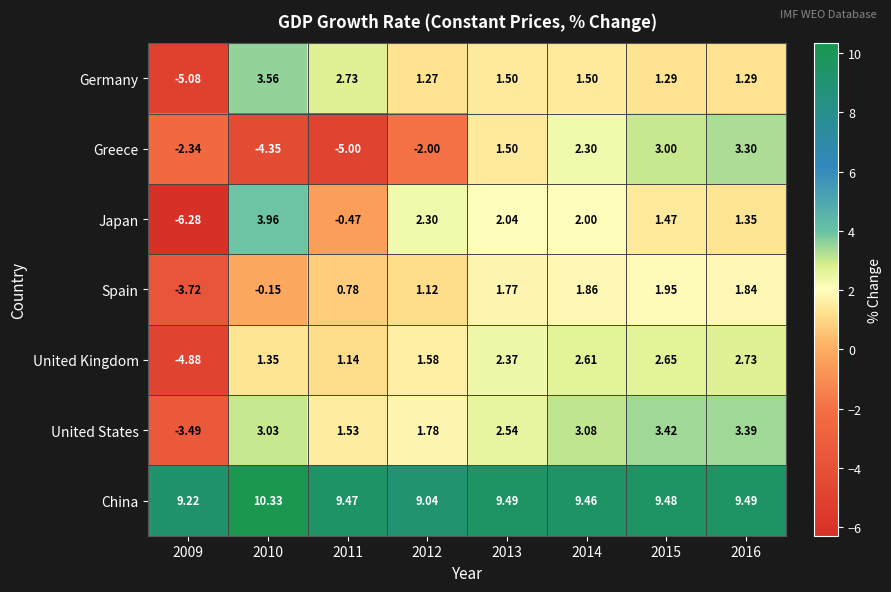

Which series has the largest total across all categories?

China